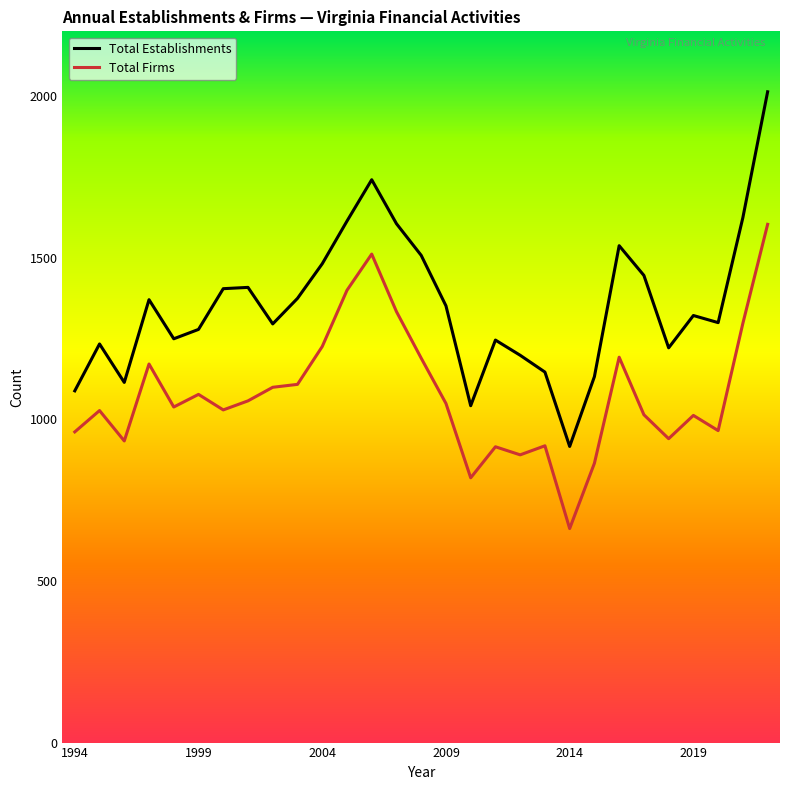

Which series has the largest range (max minus min)?

Total Establishments